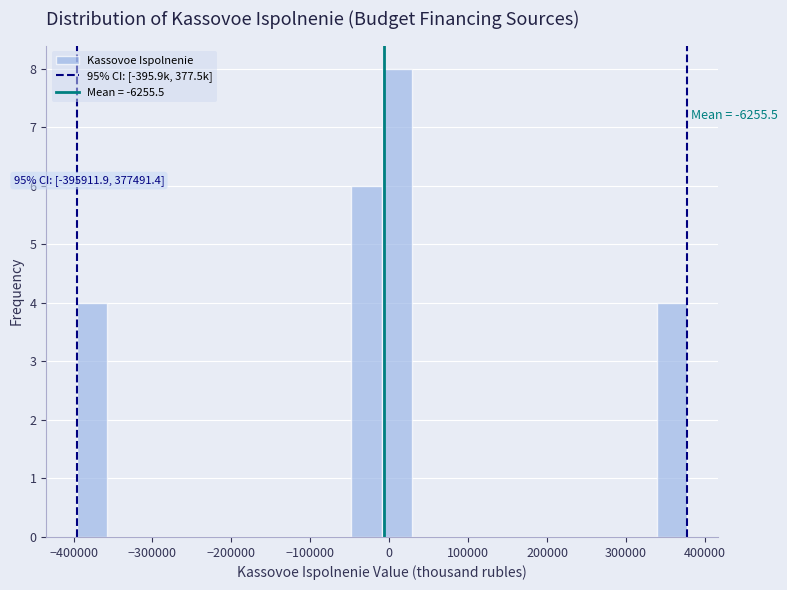

Read against the x-axis, roughly where is the centre of the tallest bar?

10000